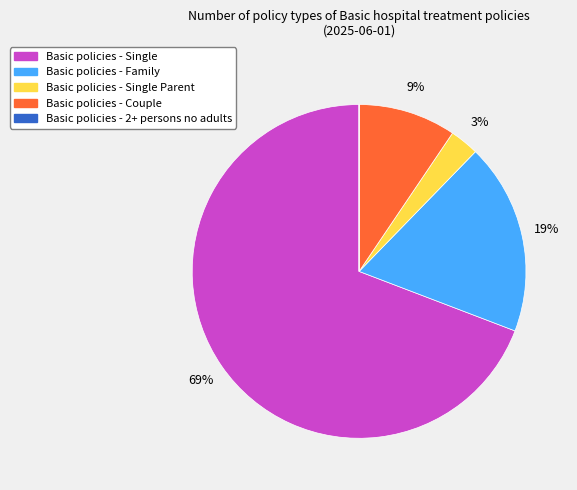

Is there any slice that represents more than half of the pie?

Yes